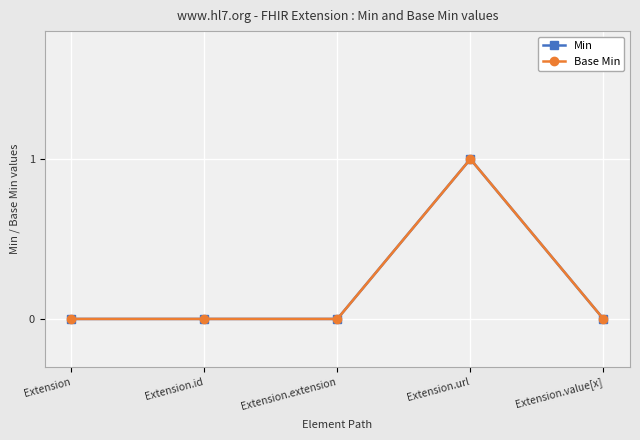

What is the label of the 4th point from the right?

Extension.id